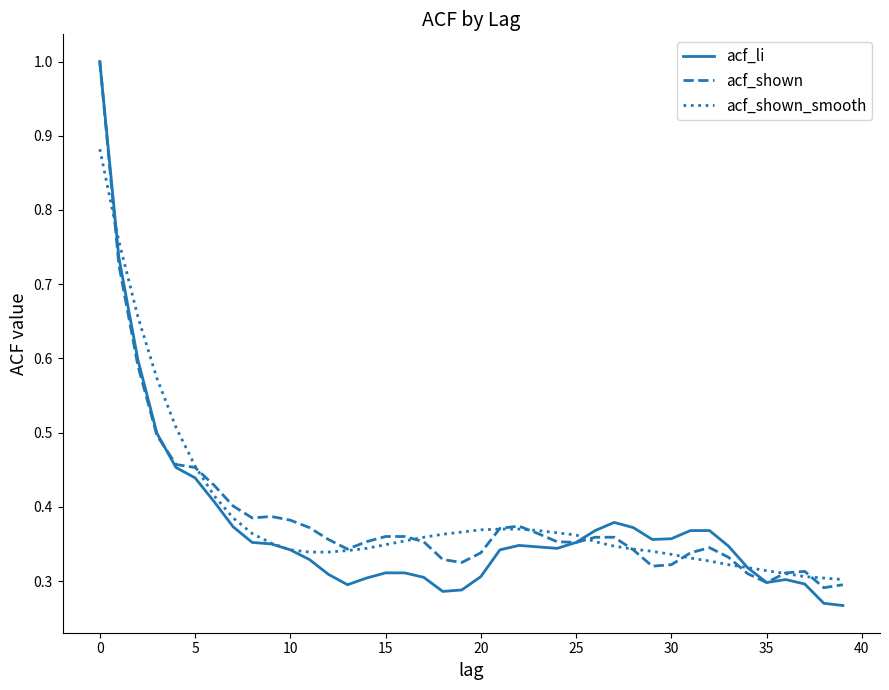

What is the maximum value for acf_shown?

1.0